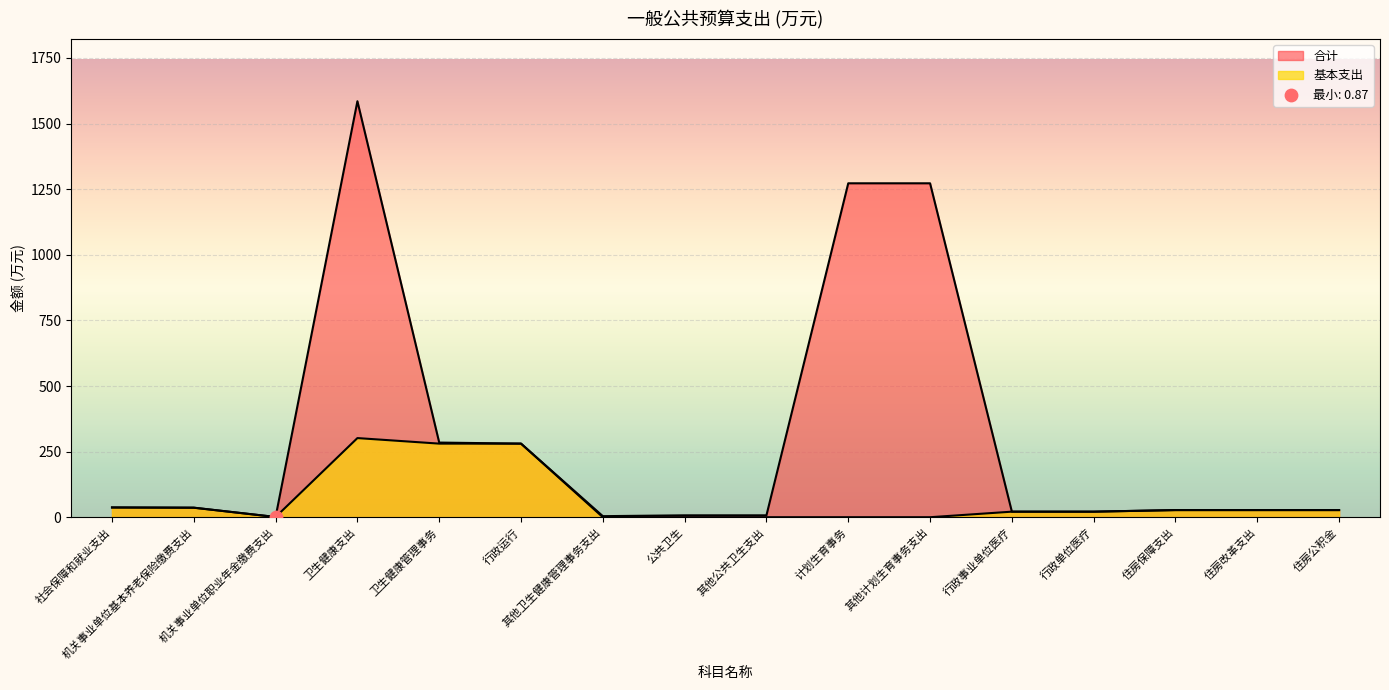

Which series has the largest Y range (max minus min)?

合计